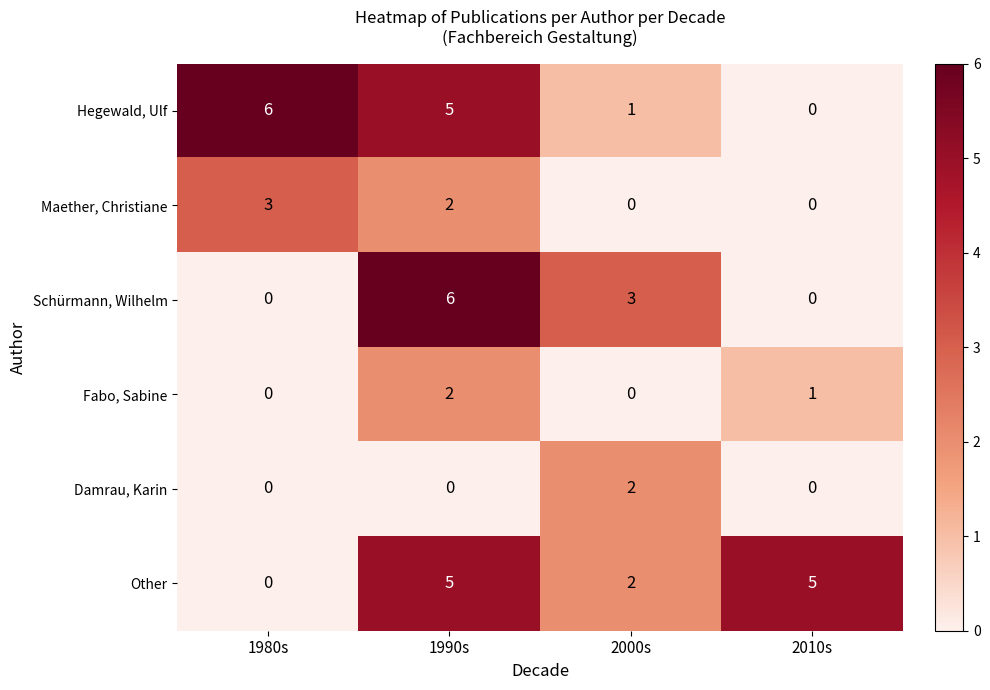

The value of Fabo, Sabine at 1980s is 1. True or false?

False